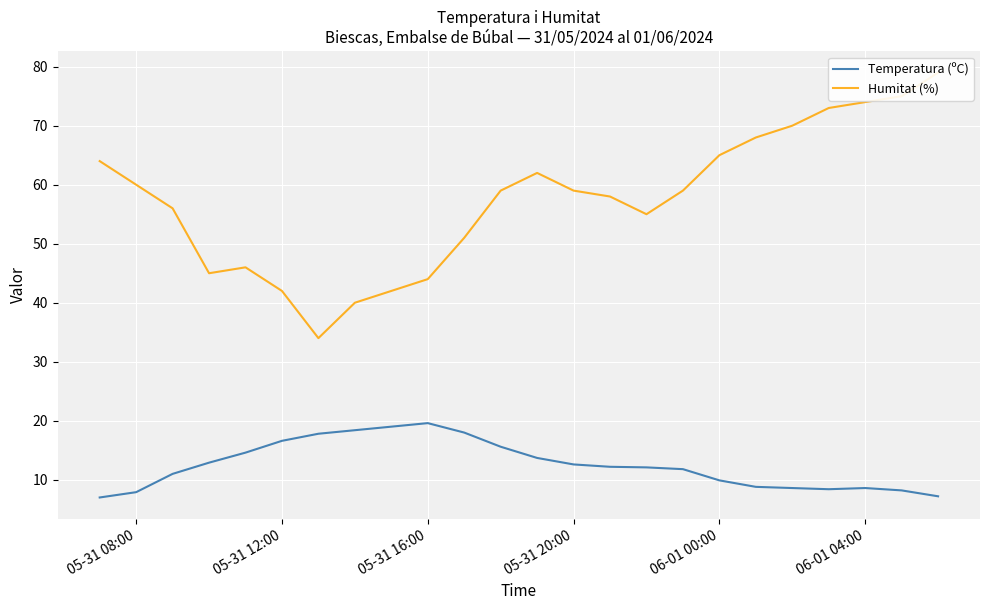

What is the lowest value of the Humitat (%) series?

34.0